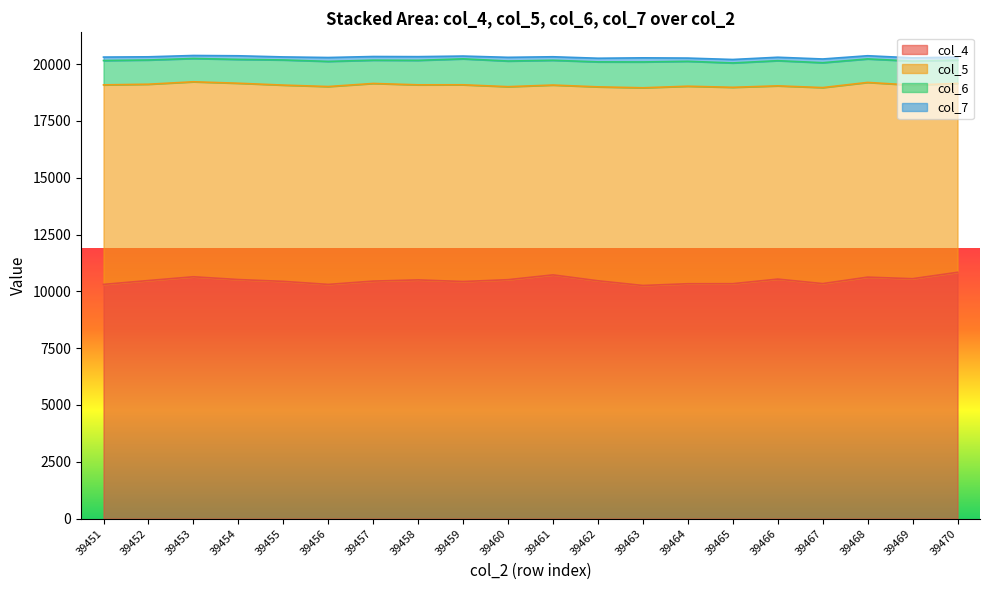

True or false: col_6 and col_4 intersect in this chart.

False